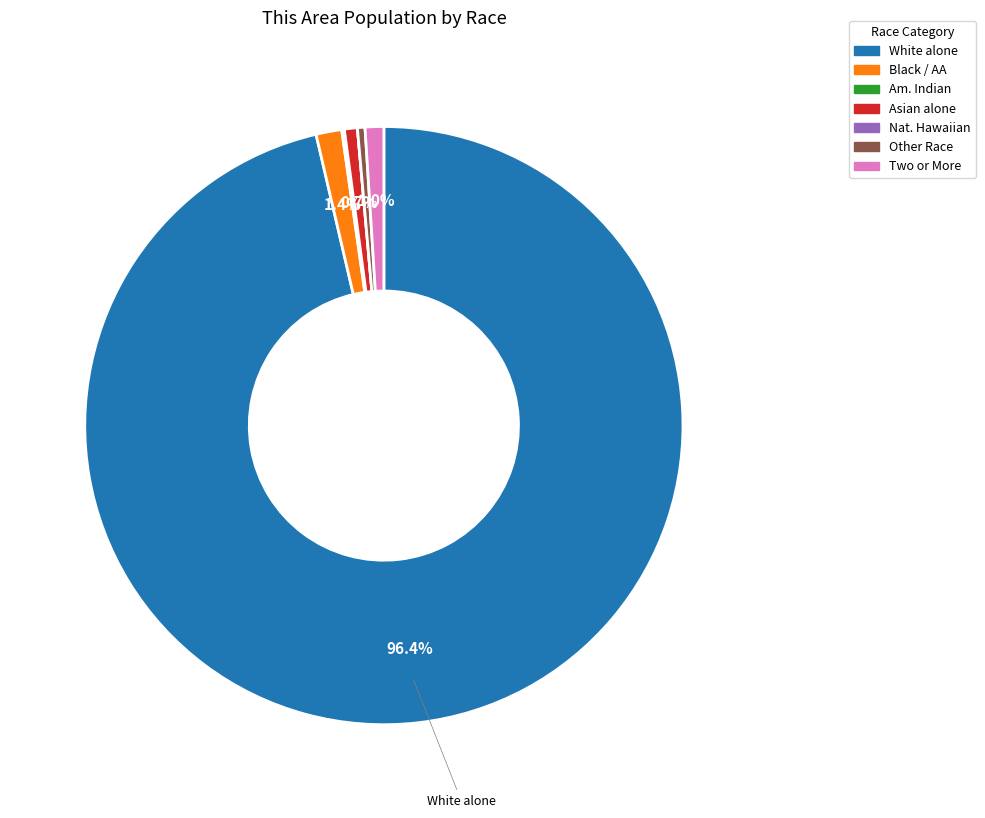

Is there a majority slice in this chart?

Yes